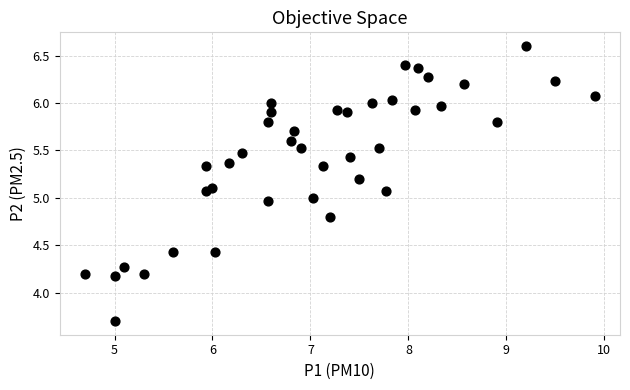

What is the range of X values (max minus min)?

5.2